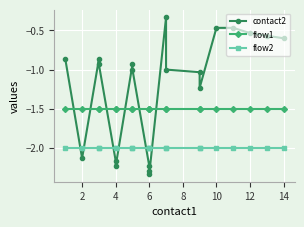

In contact2, how many points are higher than both neighbors (excluding endpoints)?

3